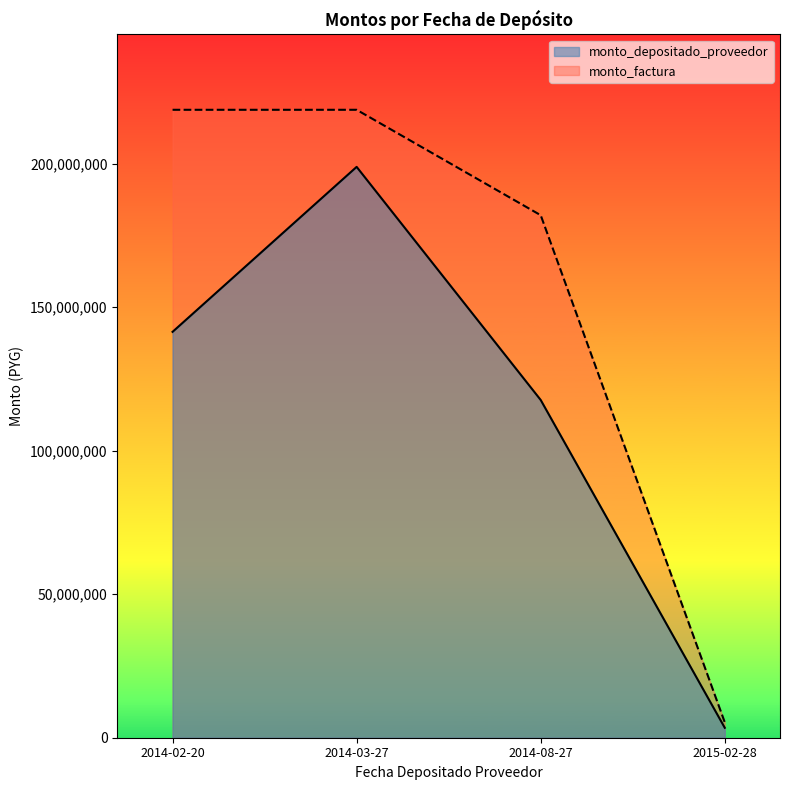

At which category is the sum across all series the highest?

2014-03-27